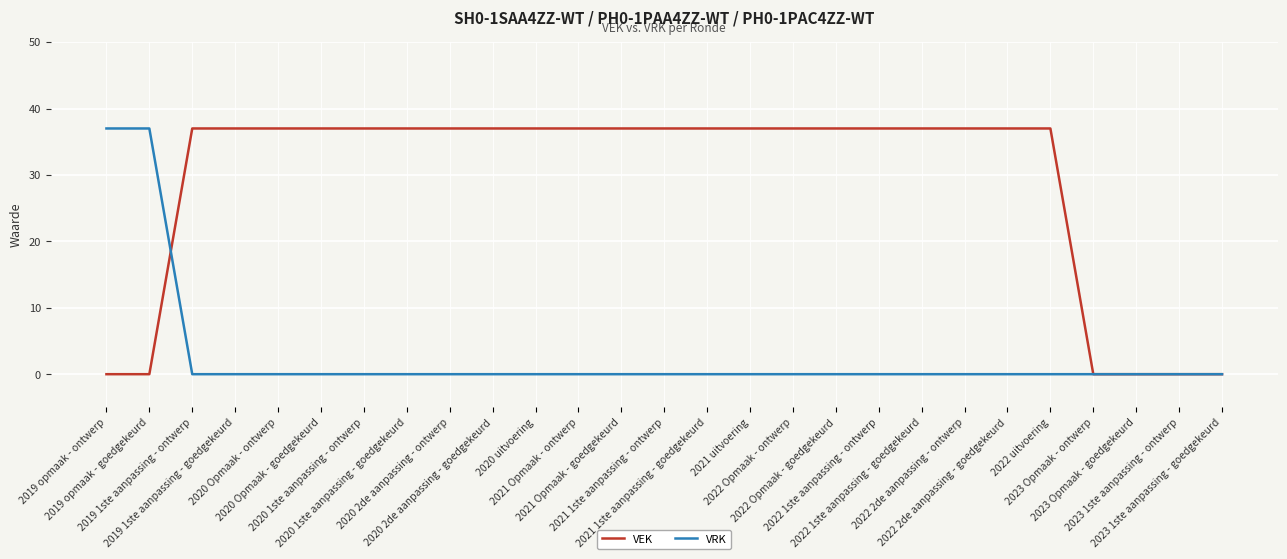

True or false: VRK has a value of 19 at 2020 2de aanpassing - ontwerp.

False